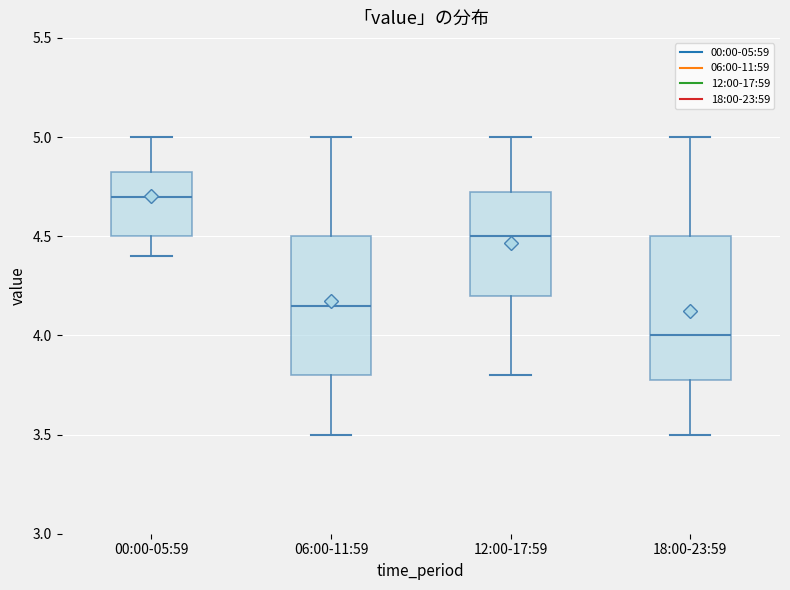

Reading left to right, transcribe this box plot: for each box, give where its median line is, the range the box spans, and where its two whiskers end, as read against the y-axis. The values are not printed on the chart, so give them approximately, as read against the axis.

00:00-05:59: median 4.70, box 4.50 to 4.85, whiskers 4.40 to 5.00
06:00-11:59: median 4.15, box 3.80 to 4.50, whiskers 3.50 to 5.00
12:00-17:59: median 4.50, box 4.20 to 4.75, whiskers 3.80 to 5.00
18:00-23:59: median 4.00, box 3.80 to 4.50, whiskers 3.50 to 5.00